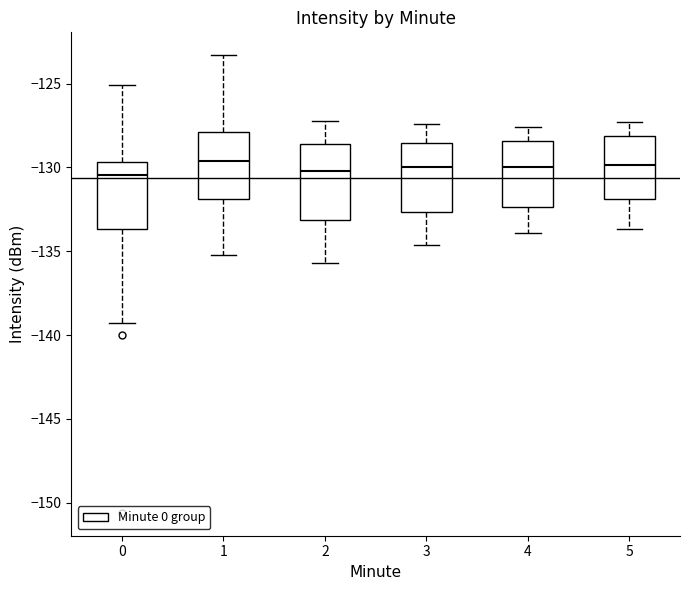

Where does the median line of the box at x = 1 sit on the y-axis? The values are not printed on the chart, so give them approximately, as read against the axis.

-129.5